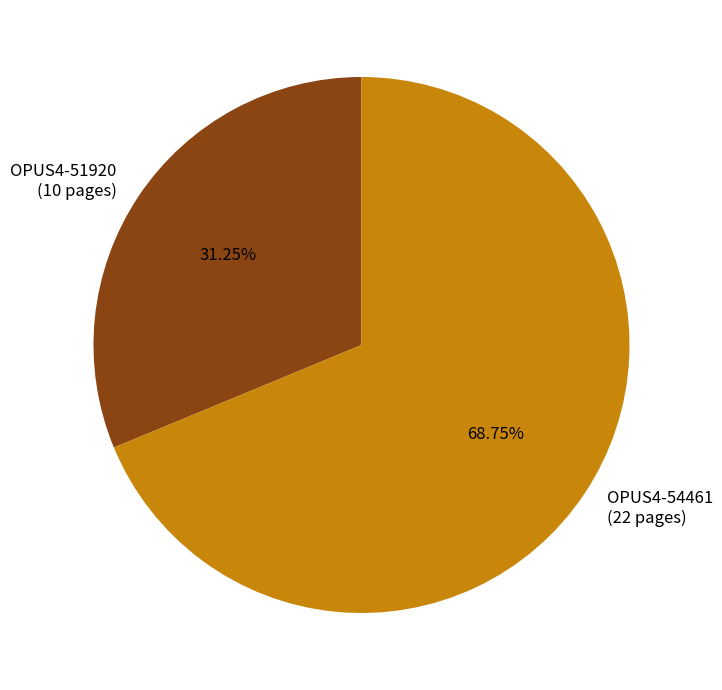

How many segments does this pie chart have?

2